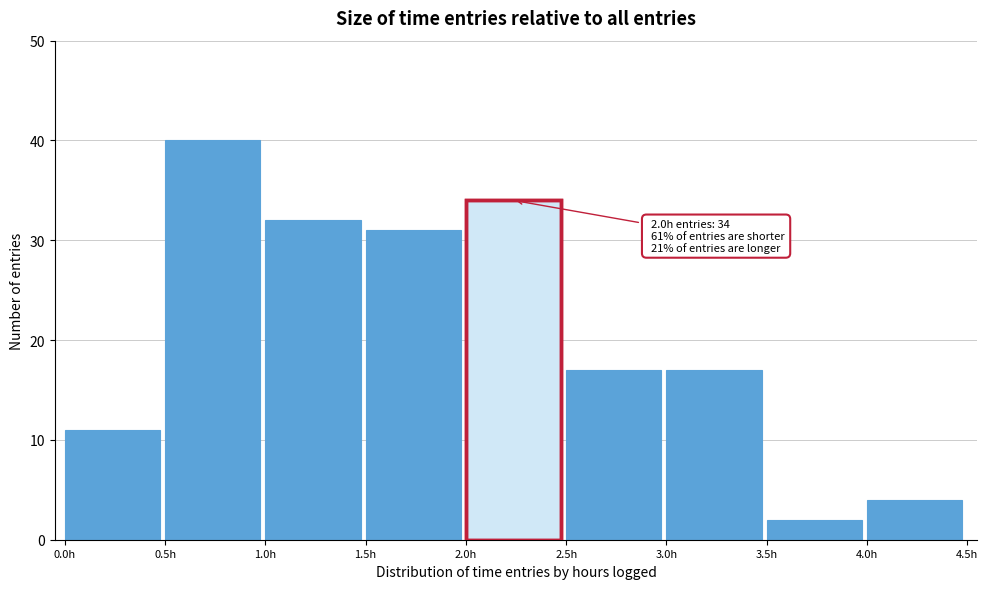

Which range on the x-axis has the tallest bar?

0.5 to 1.0